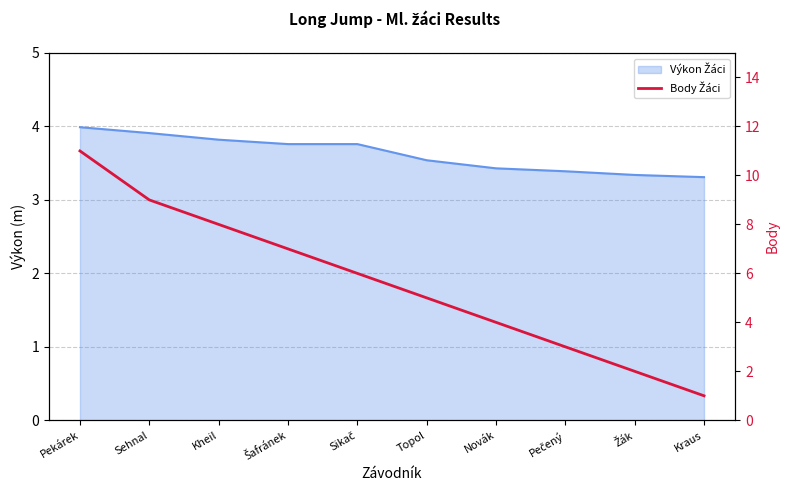

What is the difference between the maximum and minimum values?

10